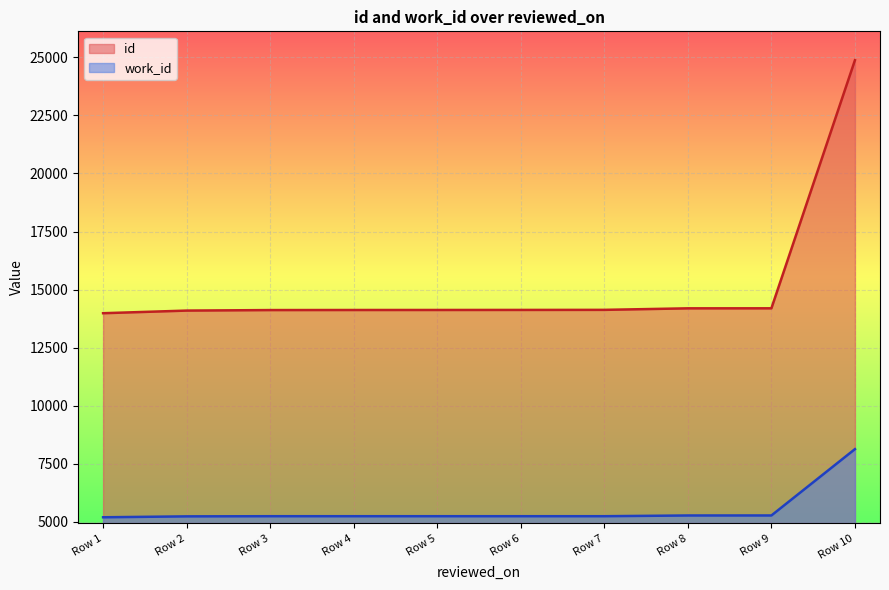

Between Row 7 and Row 10, which series saw the biggest shift?

id